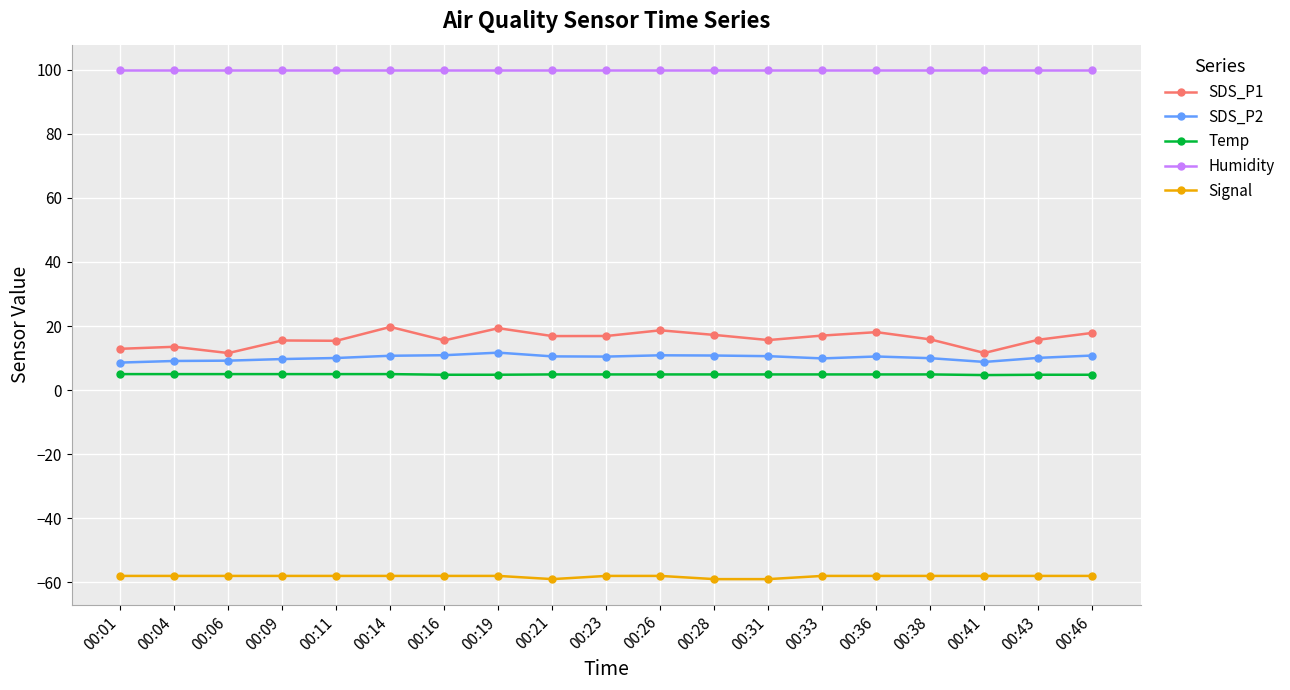

What is the maximum value for SDS_P2?

11.7